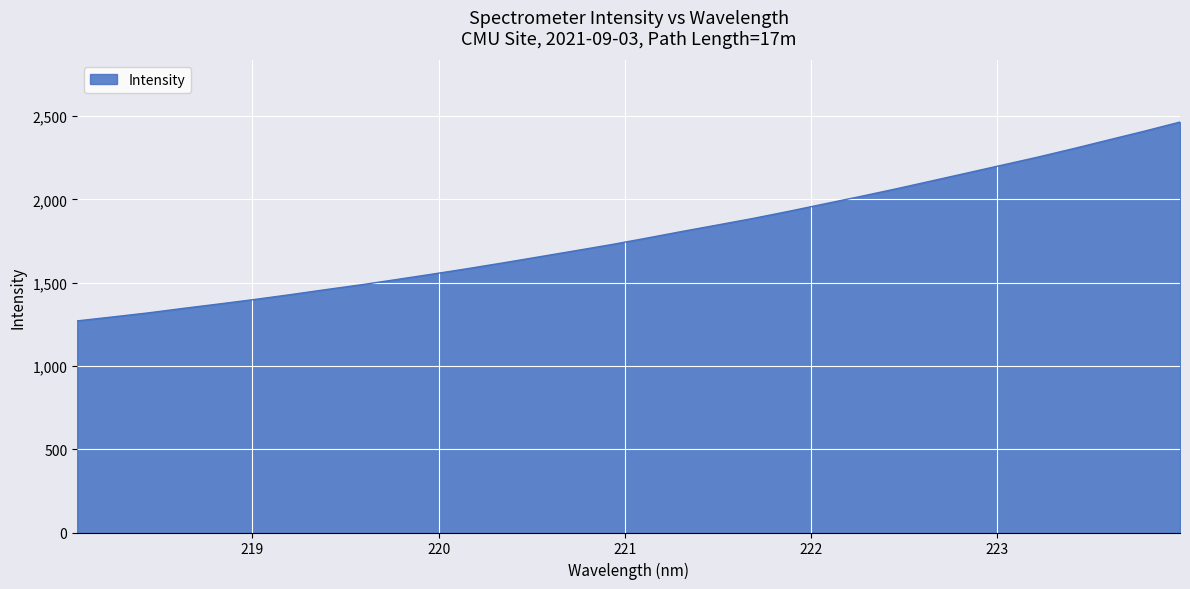

Reading left to right, extract all data points from this chart.

1270.8	1294.6	1319.0	1346.5	1372.9	1400.0	1428.8	1459.2	1488.5	1520.2	1552.5	1585.7	1620.5	1656.3	1692.3	1728.7	1767.9	1808.2	1847.2	1886.6	1929.1	1973.6	2017.7	2063.2	2110.9	2158.6	2206.6	2254.4	2305.3	2358.0	2410.4	2465.0